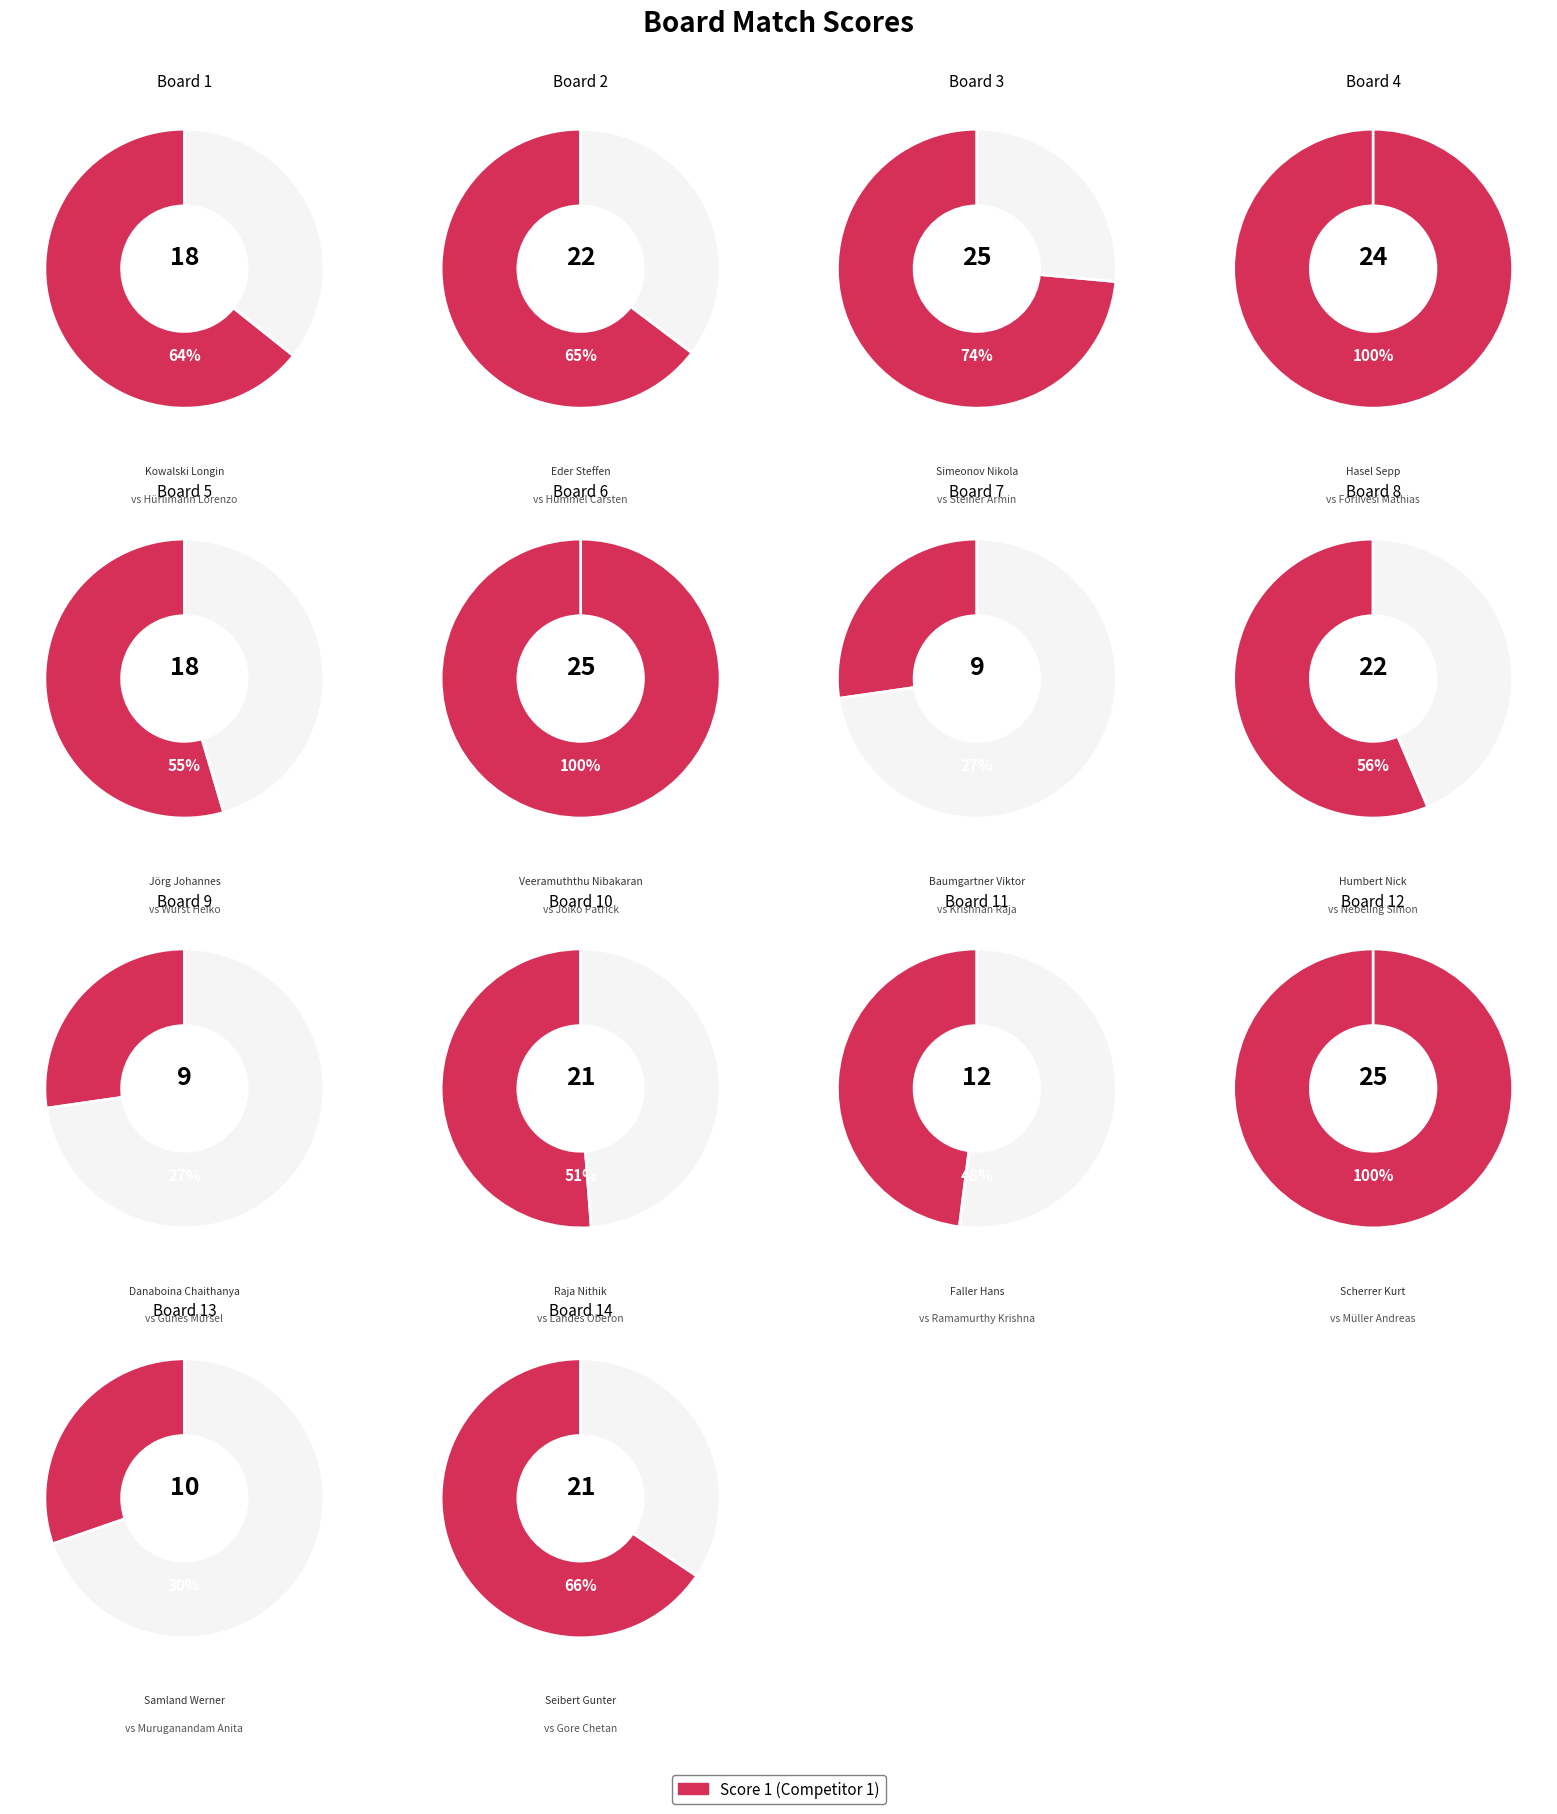

What is the largest slice in the pie chart?

Board 3